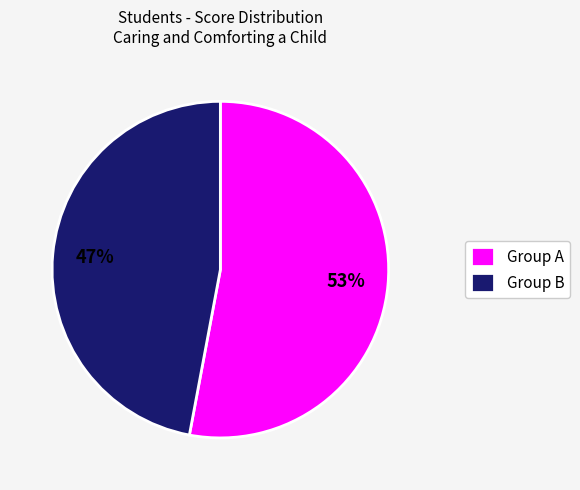

Which slice is the largest?

Group A